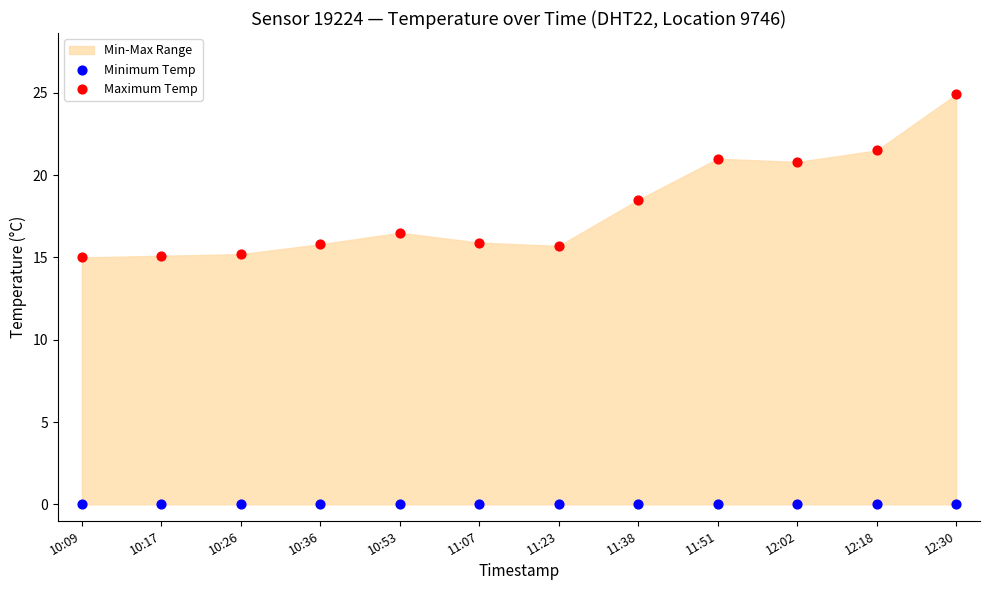

In the Maximum Temp series, what Y value is closest to 19?

18.5